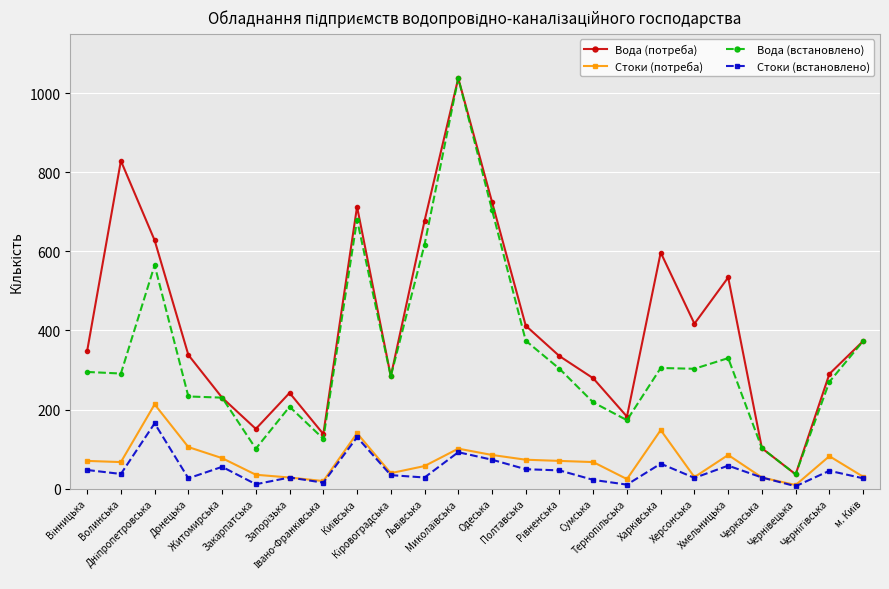

At which label is Вода (потреба) closest to 537?

Хмельницька